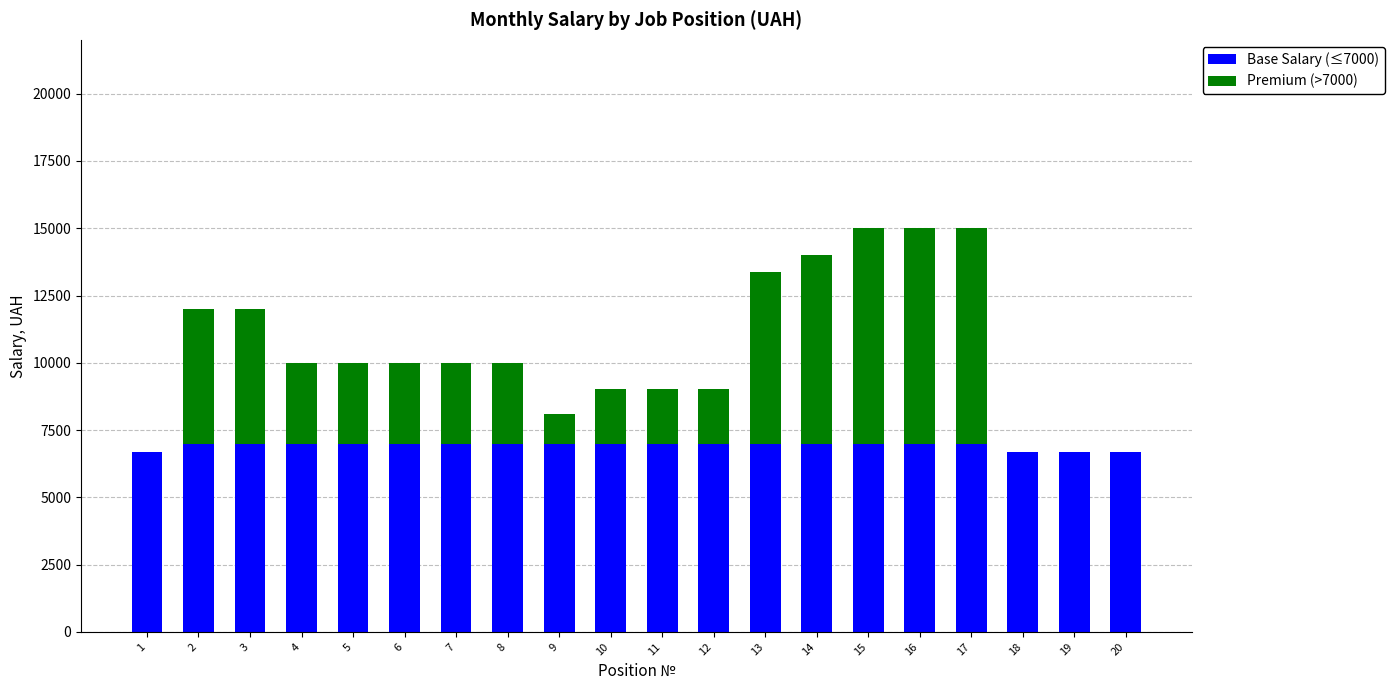

What is the maximum value for Base Salary (≤7000)?

7000